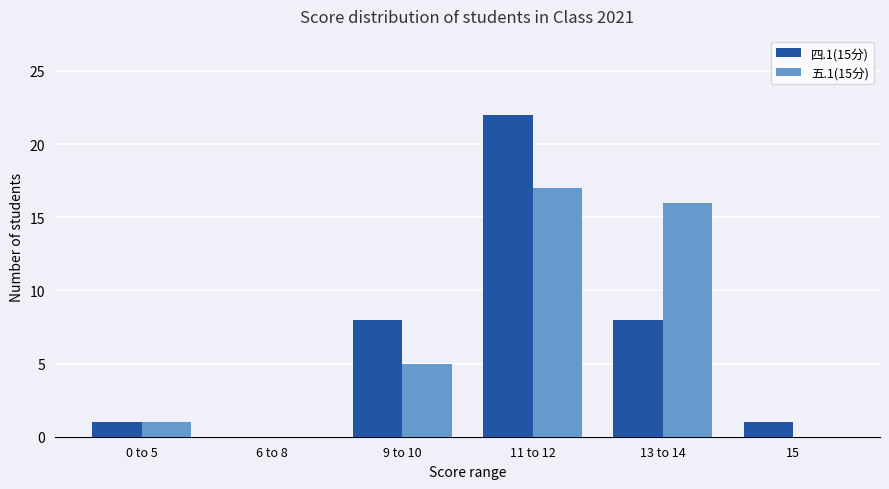

At which category is the sum across all series the highest?

11 to 12